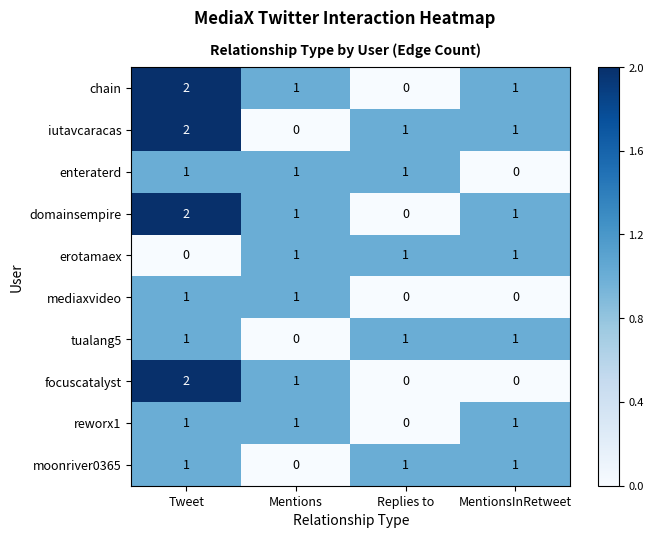

At which label is focuscatalyst closest to 1?

Mentions